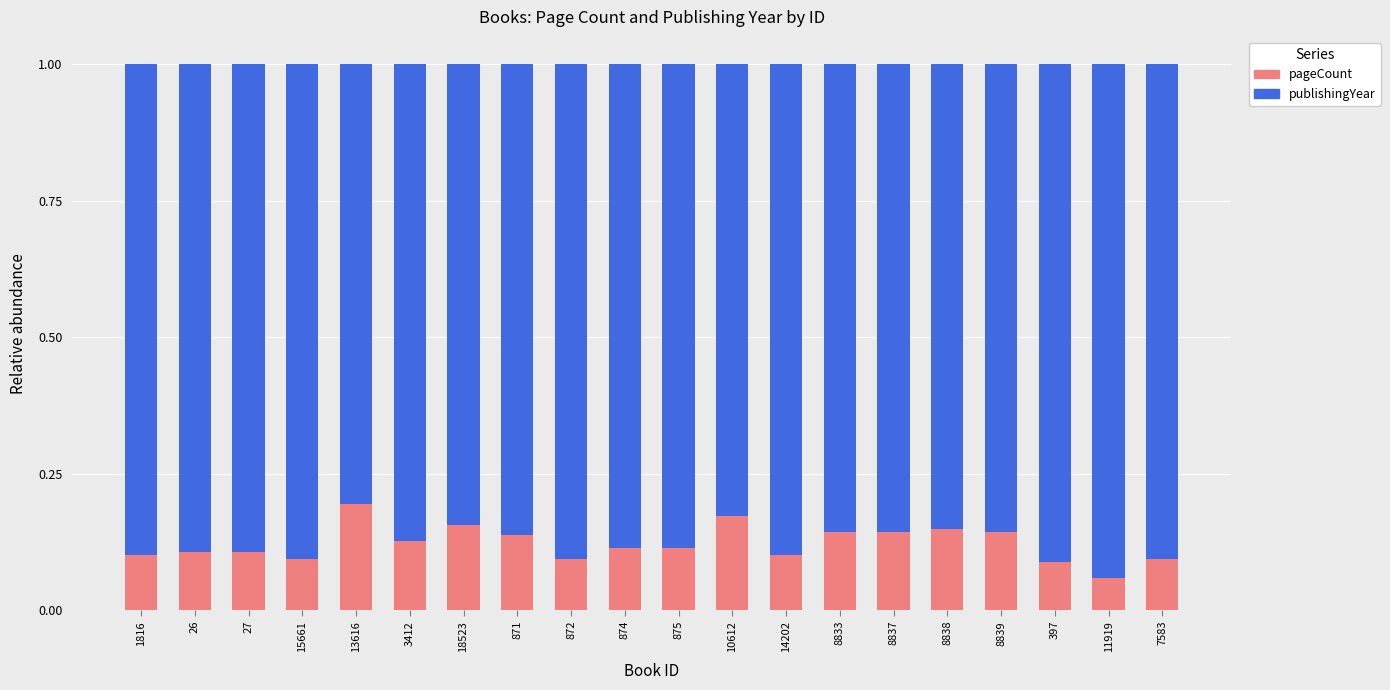

How many pageCount values are between 0 and 1?

20